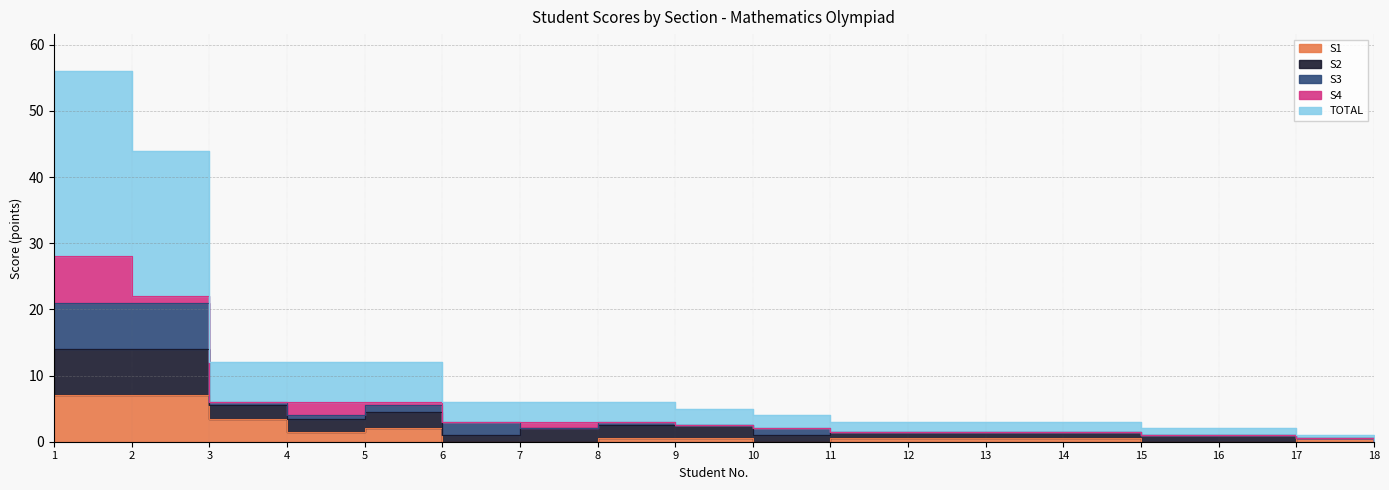

Which series has the largest total across all categories?

TOTAL